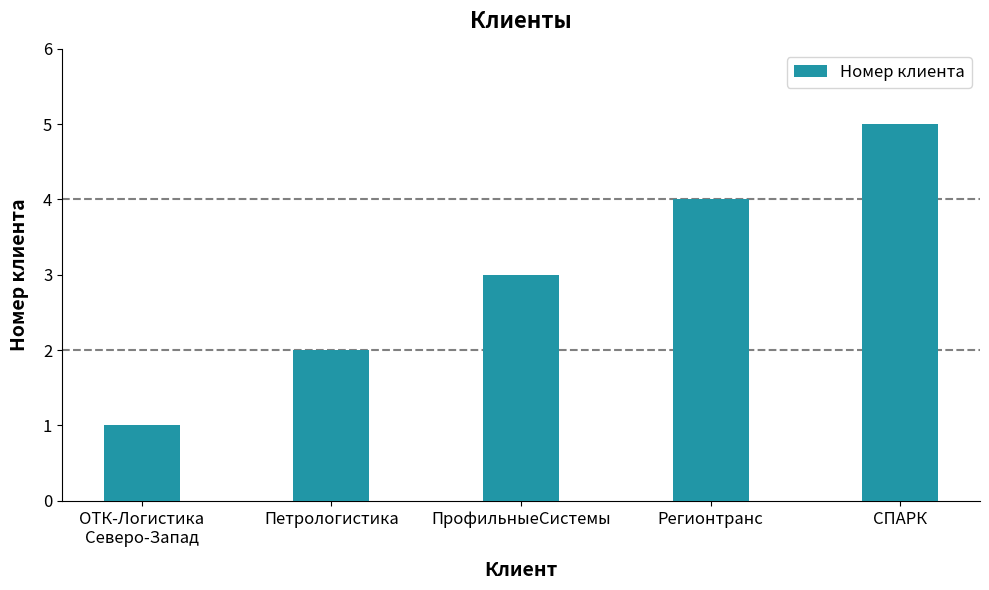

What is the sum of all values?

15